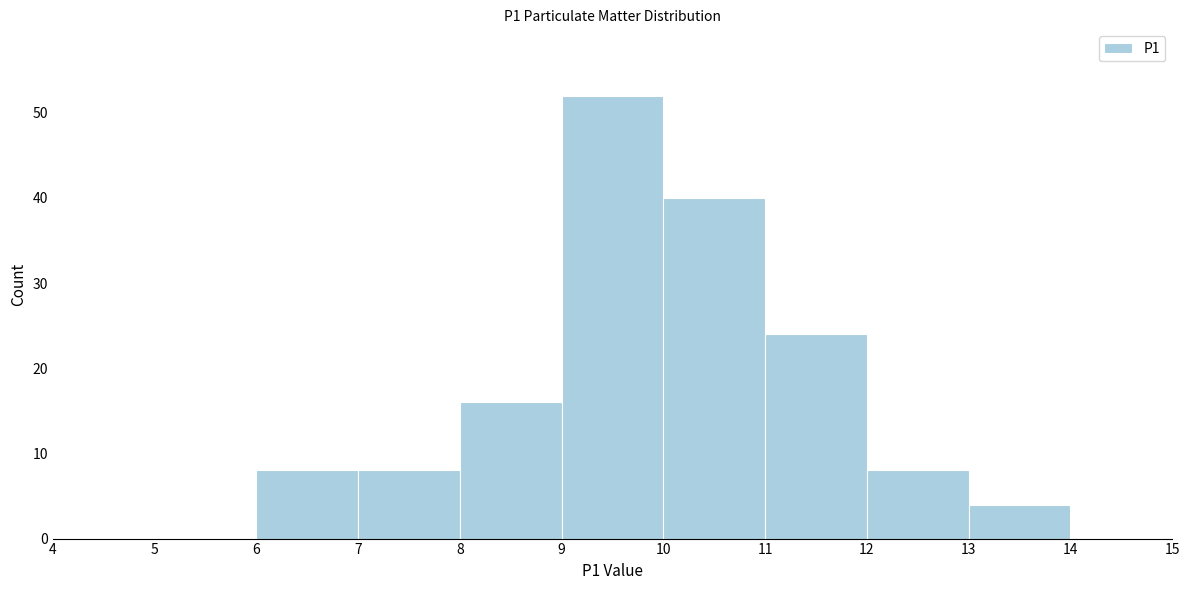

Reading left to right, transcribe this chart: for each bar, give the range it covers on the x-axis and its height. The values are not printed on the chart, so give them approximately, as read against the axis.

4 to 5: 0
5 to 6: 0
6 to 7: 8
7 to 8: 8
8 to 9: 16
9 to 10: 52
10 to 11: 40
11 to 12: 24
12 to 13: 8
13 to 14: 4
14 to 15: 0